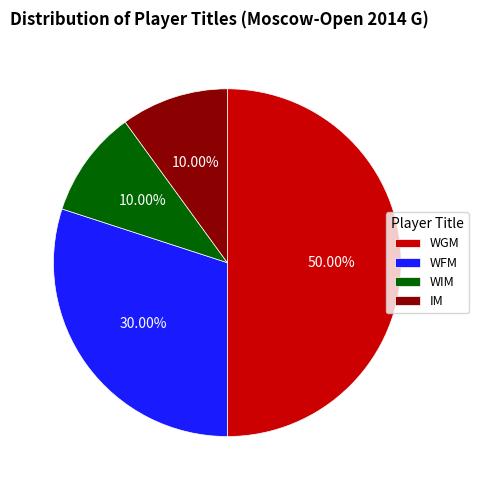

Does WIM account for over 50% of the chart?

No